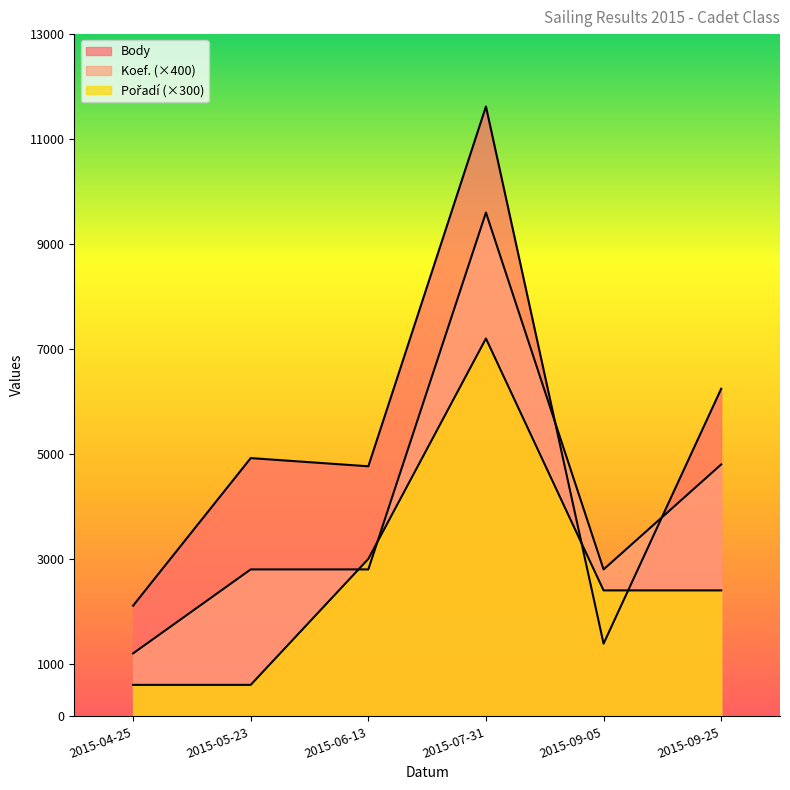

Where is the first local maximum for Body?

2015-05-23